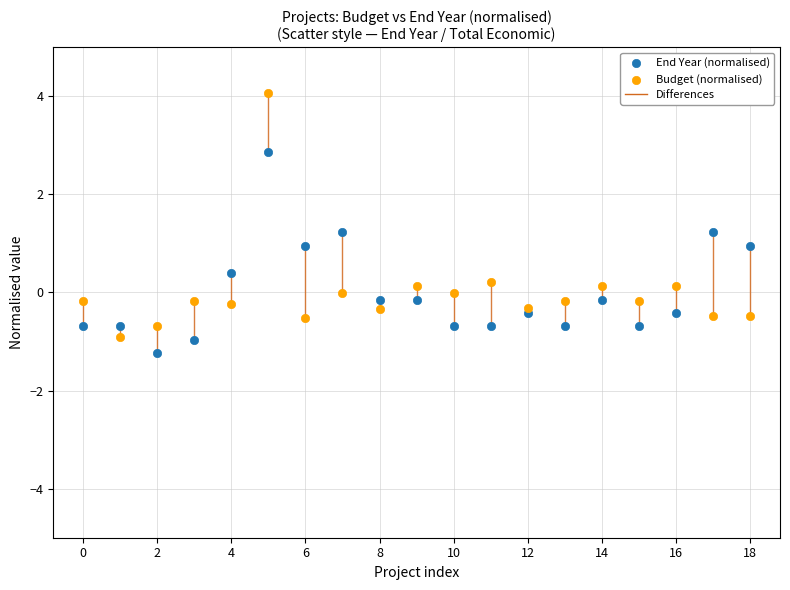

Which series reaches the maximum Y coordinate?

Budget (normalised)